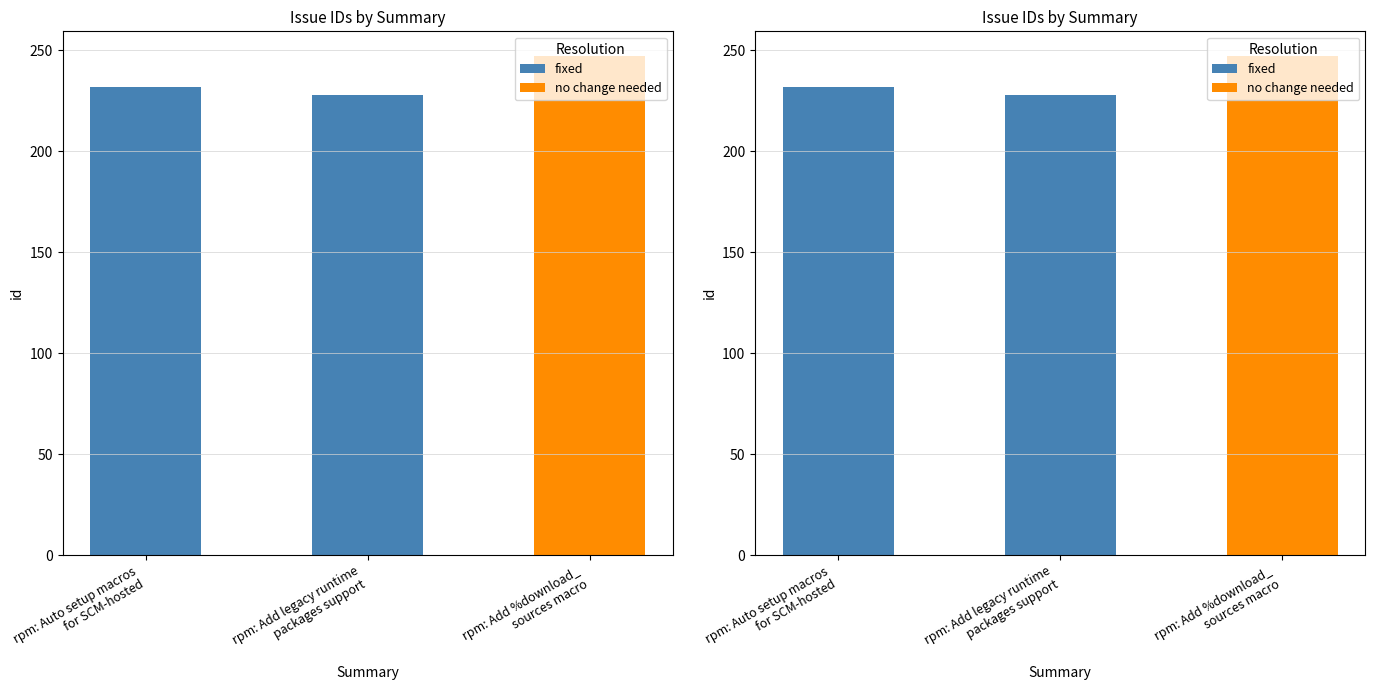

How many bars are there in total?

3